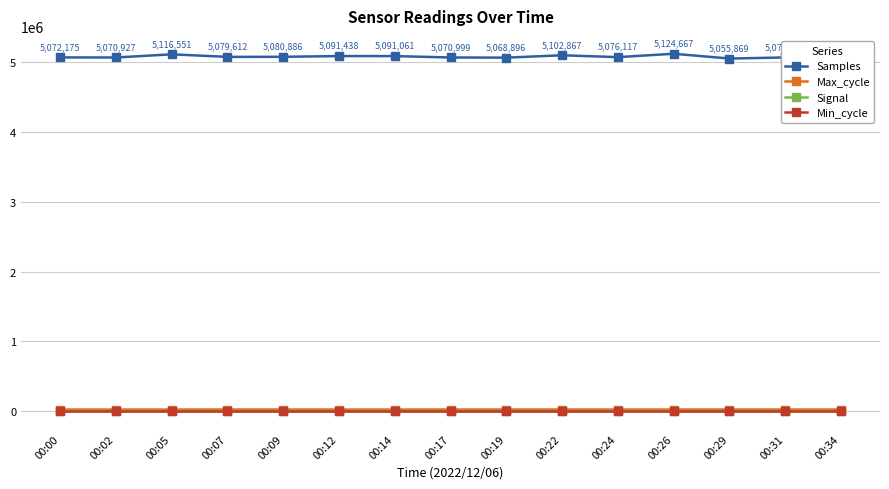

What is the lowest value of the Signal series?

-65